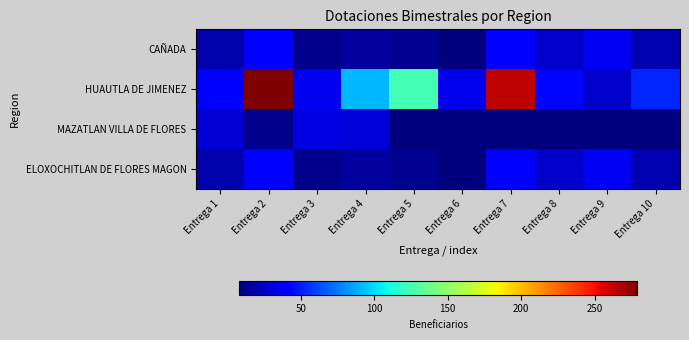

List the series in order of their peak value, highest first.

HUAUTLA DE JIMENEZ, CAÑADA, ELOXOCHITLAN DE FLORES MAGON, MAZATLAN VILLA DE FLORES